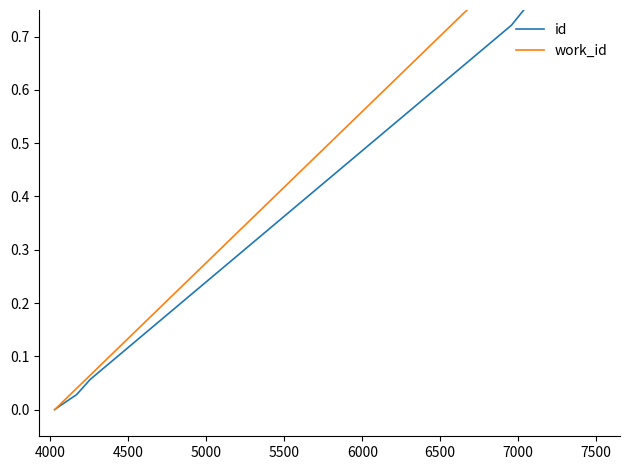

True or false: work_id and id cross at least once.

False